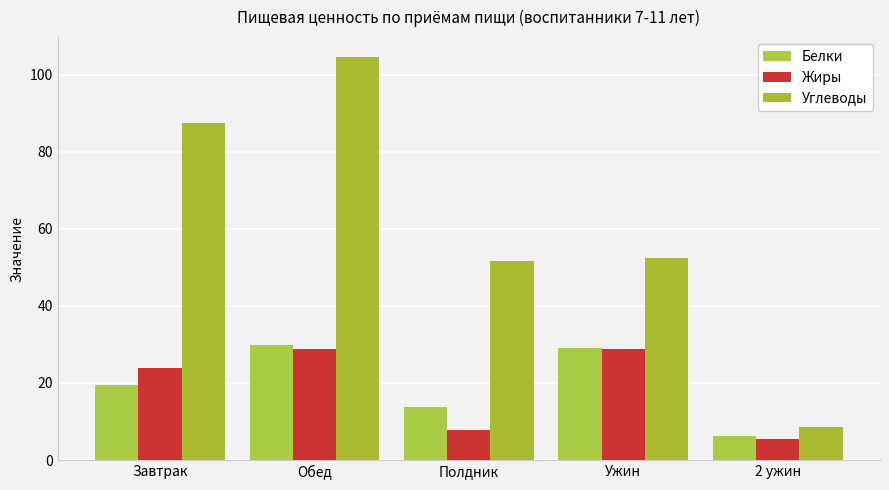

List the series in order of their peak value, lowest first.

Жиры, Белки, Углеводы